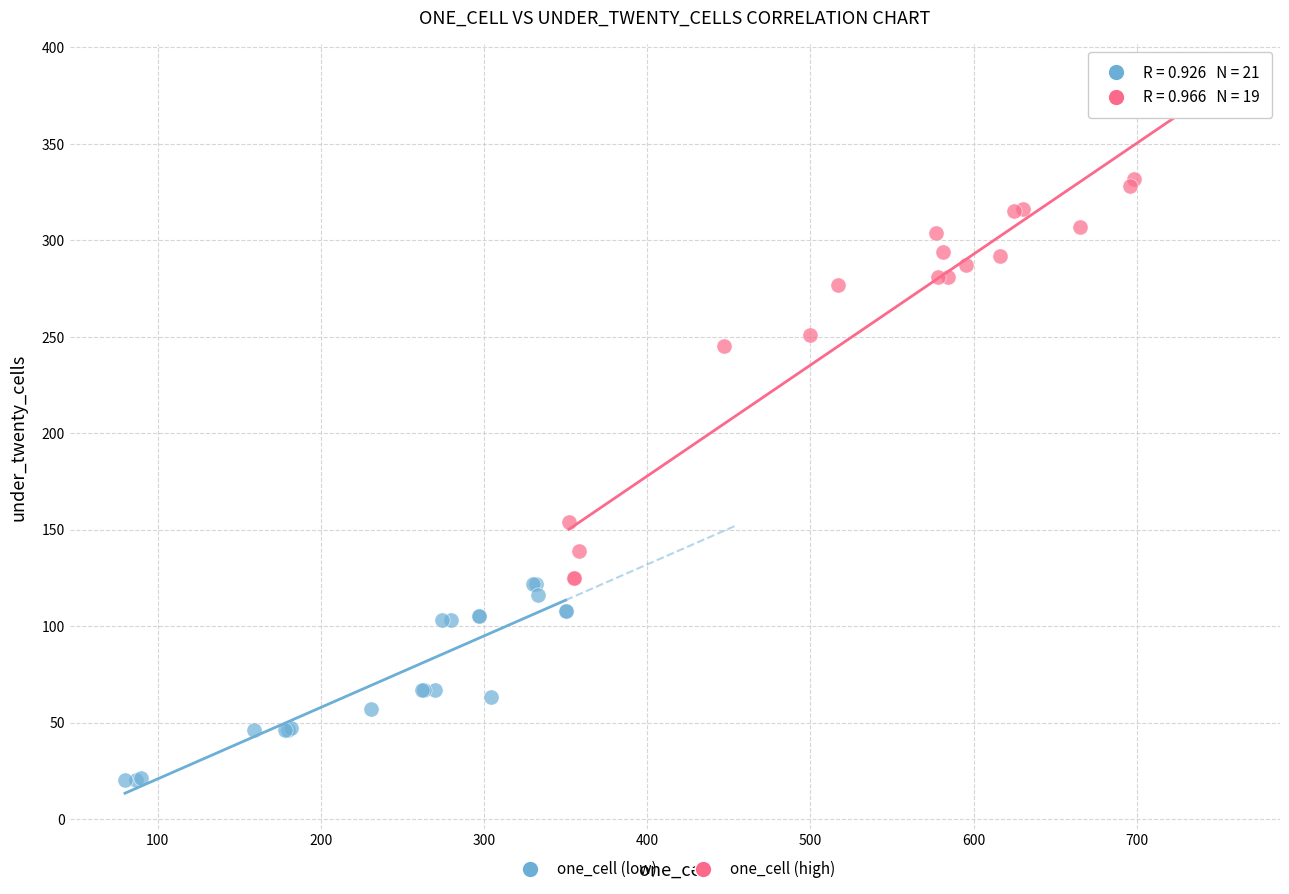

Which series has the widest spread of Y values?

one_cell (high)